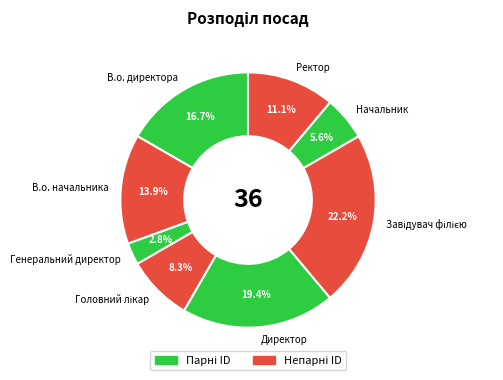

How many segments does this pie chart have?

8